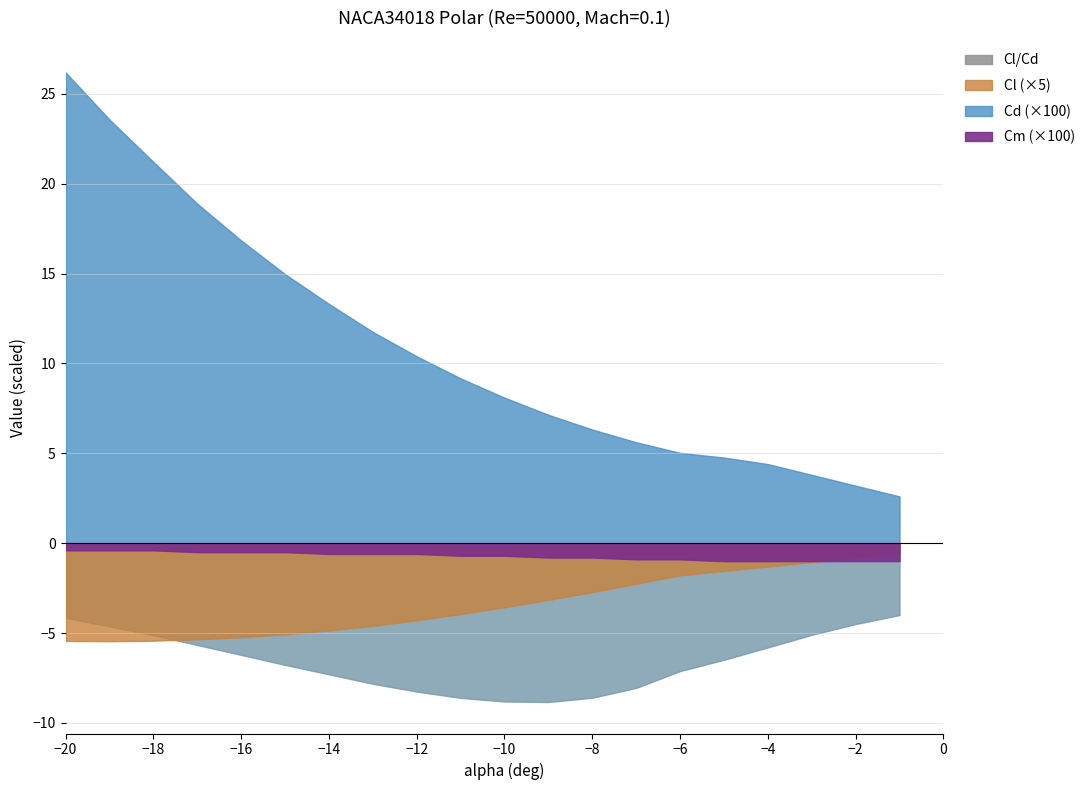

Is the value of Cd at -19 greater than the value of Cl/Cd at -8?

Yes